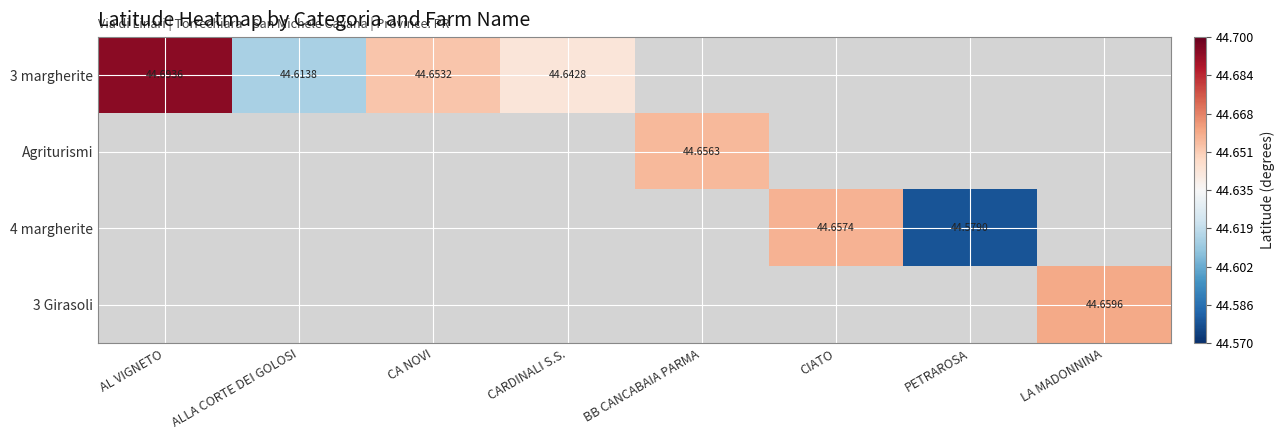

Which series changed the most between AL VIGNETO and CA NOVI?

3 margherite